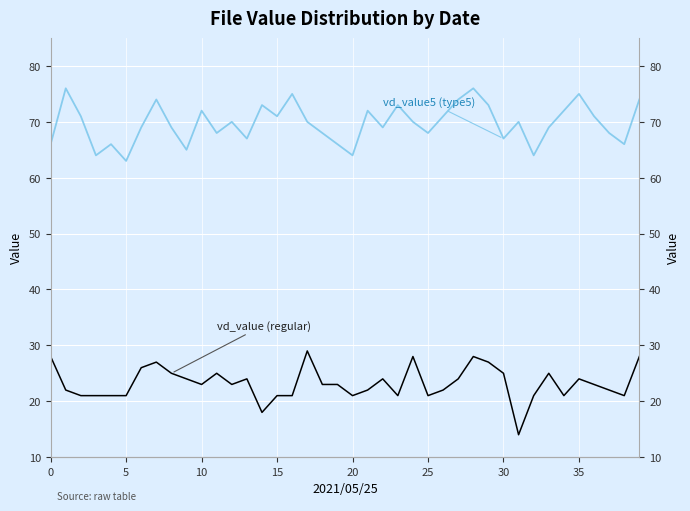

What is the approximate value of vd_value5 (type5) at 38, to the nearest 5?

65